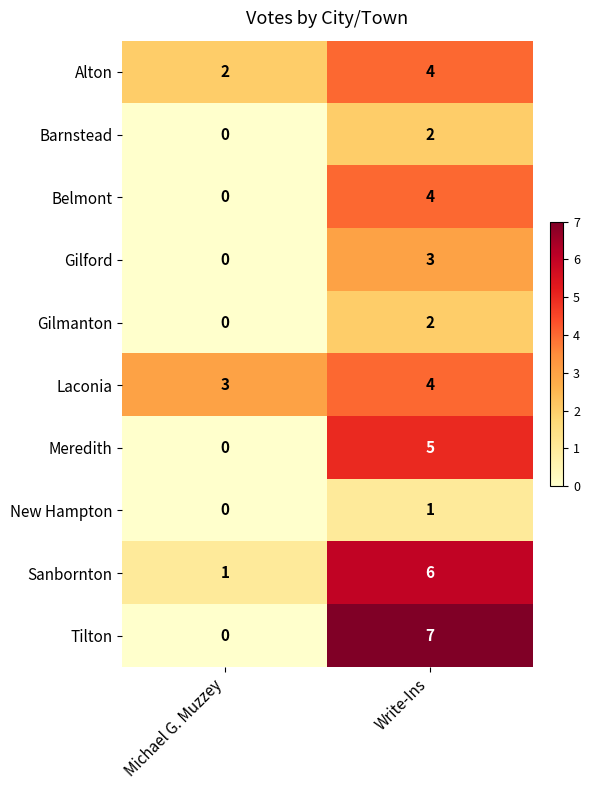

The value of Belmont at Michael G. Muzzey is -2. True or false?

False